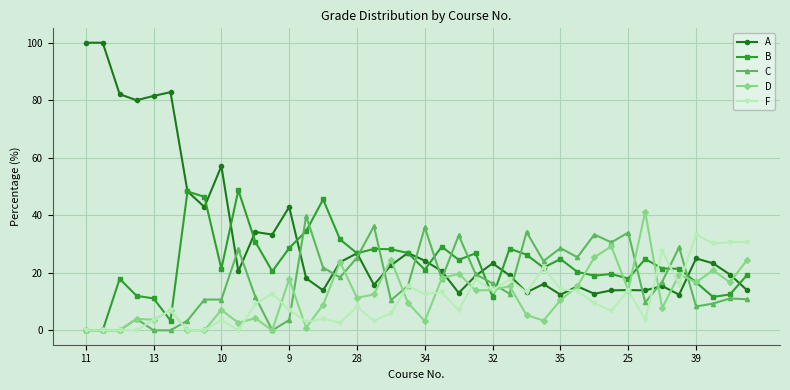

What are all the series names shown in the legend?

A, B, C, D, F